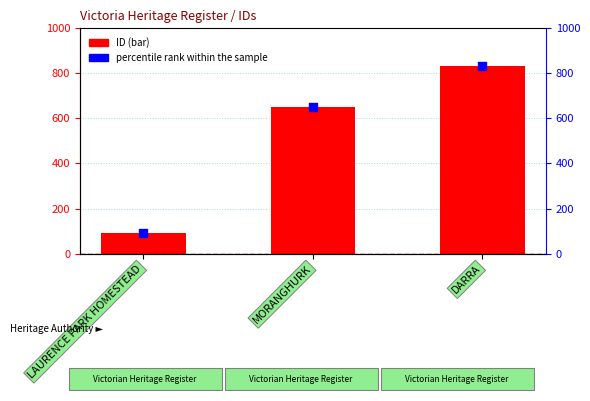

What is the total value across all series at DARRA?

1668